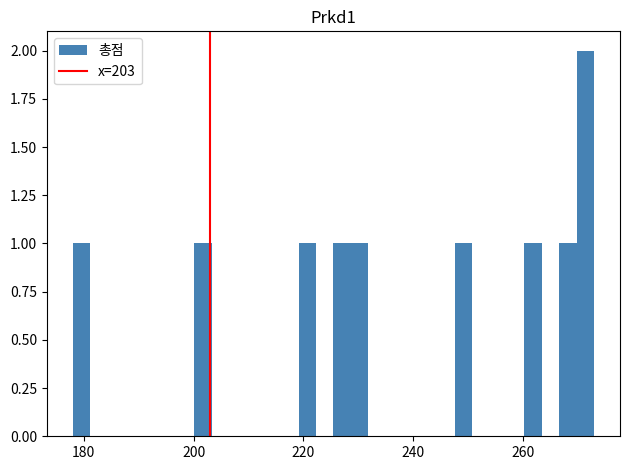

Read against the x-axis, roughly where is the centre of the tallest bar?

272